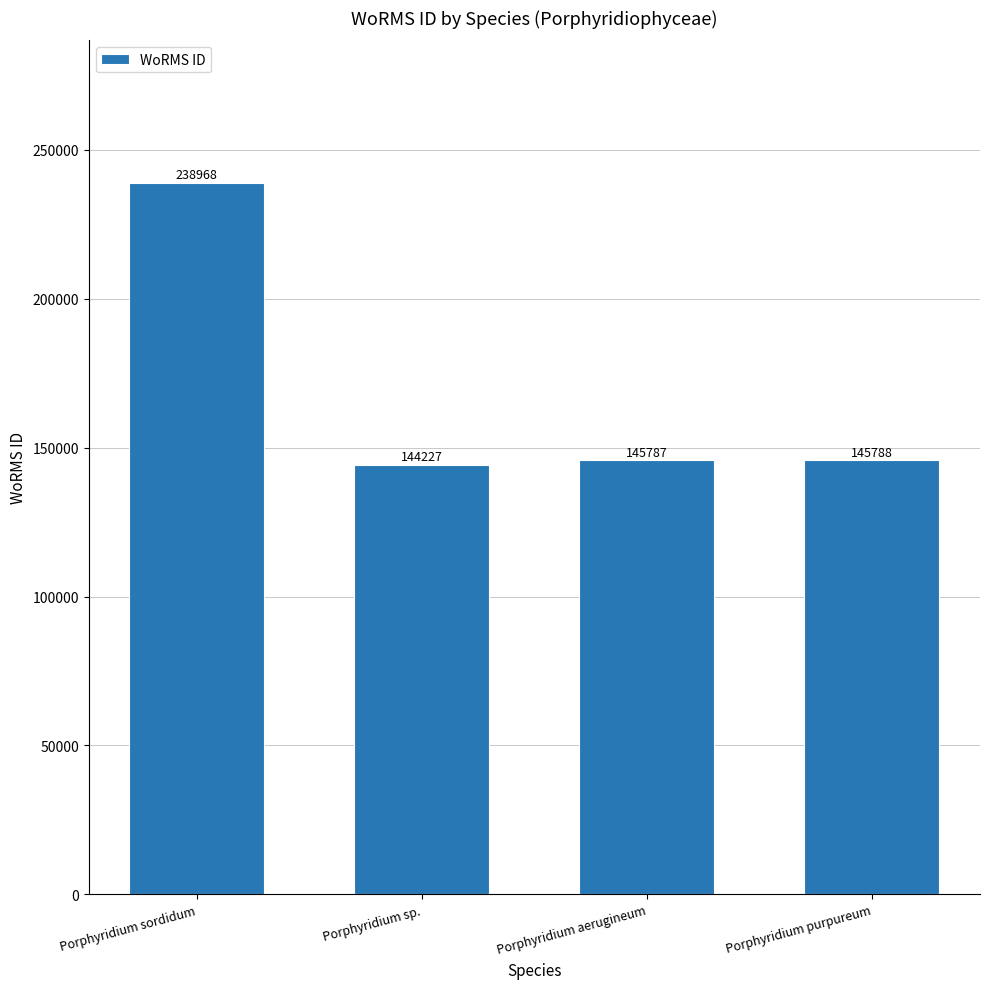

What is the maximum value shown in the chart?

238968